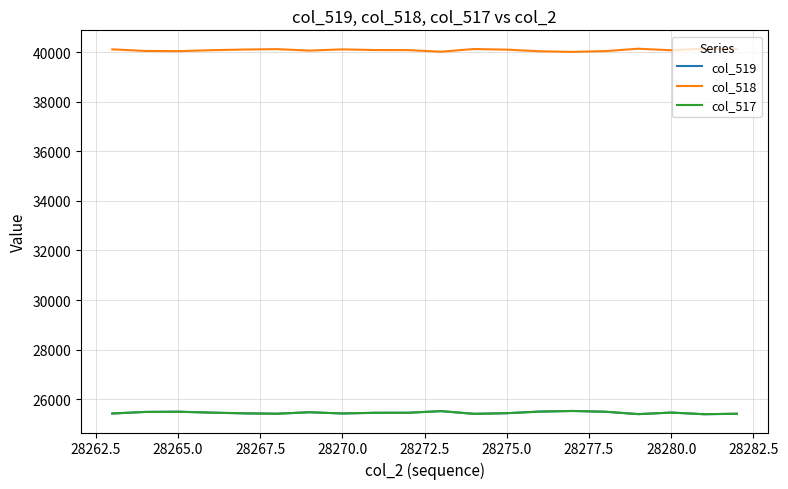

Does the chart have visible grid lines?

Yes